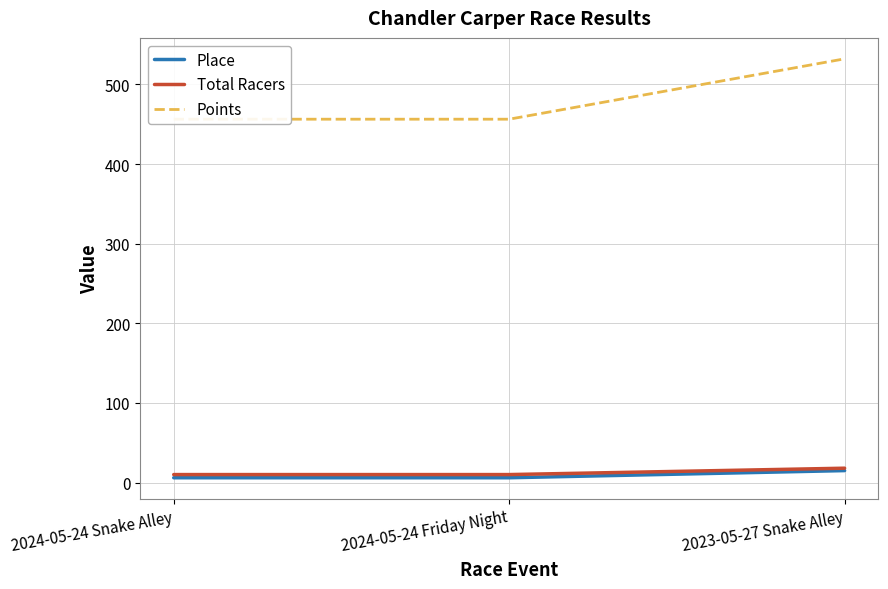

At which category is the sum across all series the highest?

2023-05-27 Snake Alley